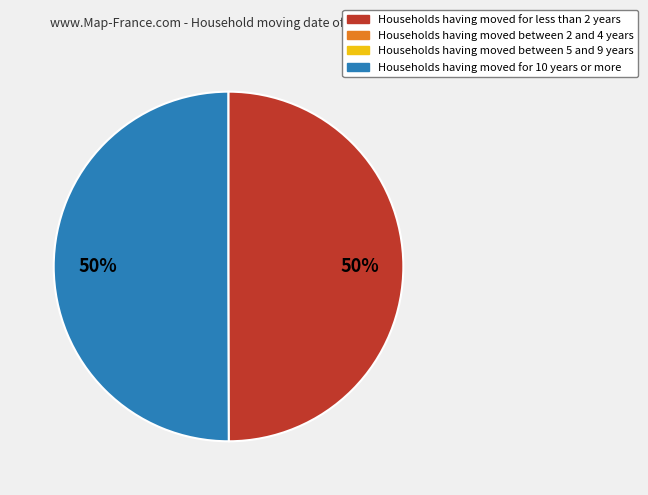

To the nearest percent, what is the average slice percentage?

50%